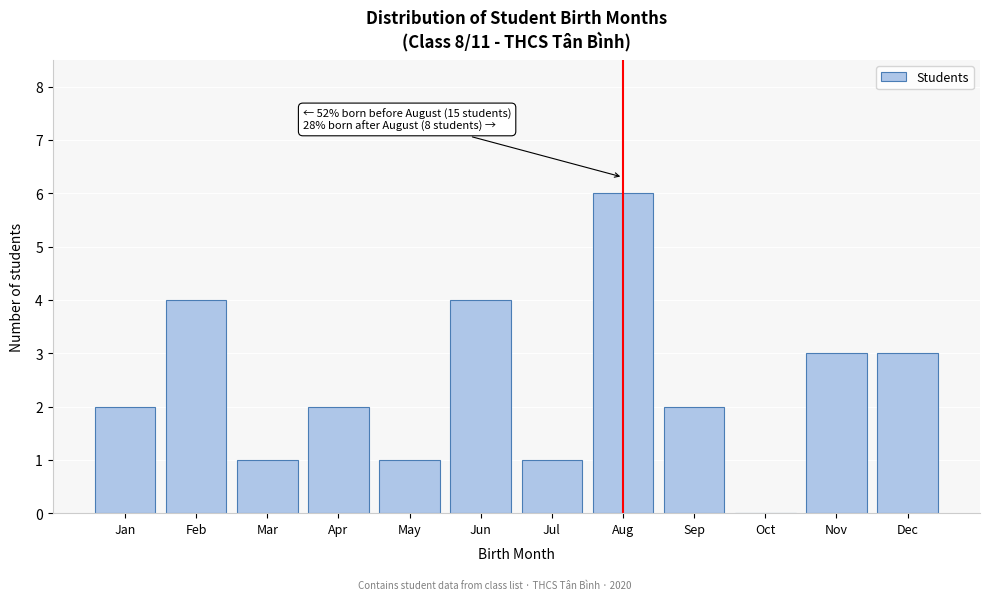

Reading left to right, list all the values displayed in this chart.

Jan=2	Feb=4	Mar=1	Apr=2	May=1	Jun=4	Jul=1	Aug=6	Sep=2	Oct=0	Nov=3	Dec=3